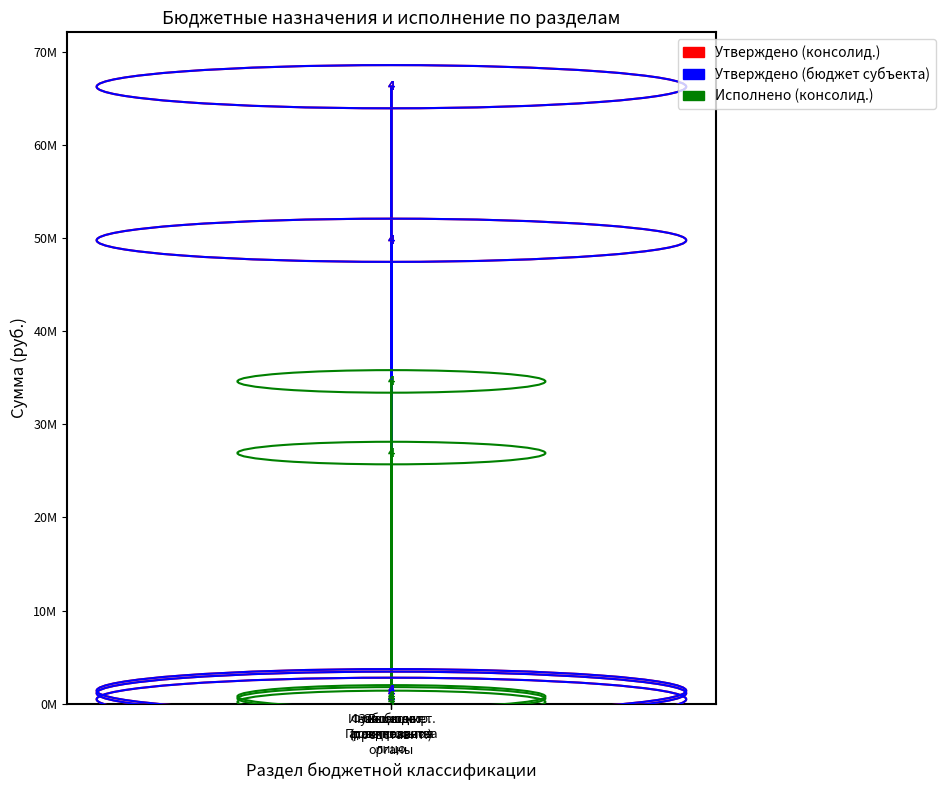

Is this an area chart (filled region under the line)?

No